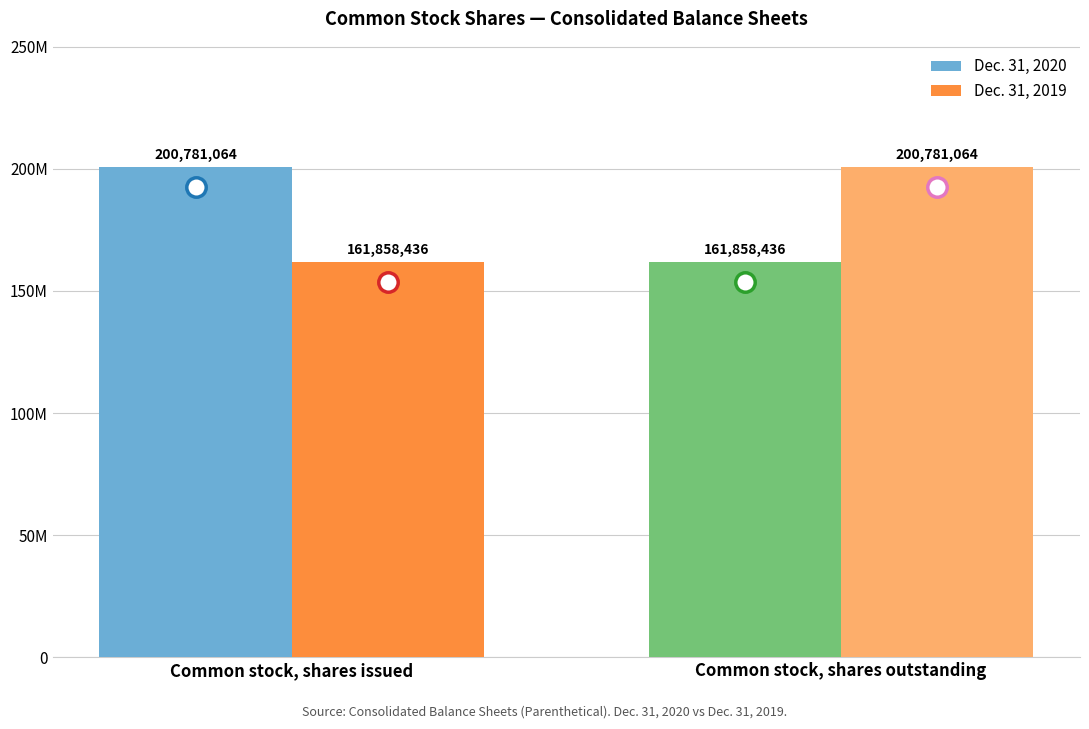

Which series changed the most between Common stock, shares issued and Common stock, shares outstanding?

Dec. 31, 2020